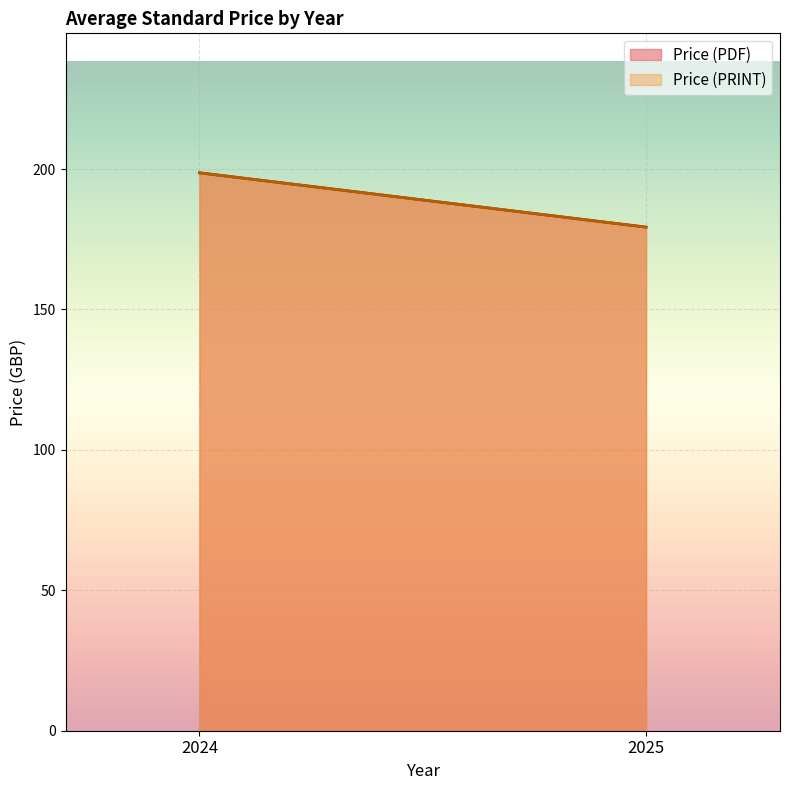

Which series changed the most between 2024 and 2024?

Price (PDF)